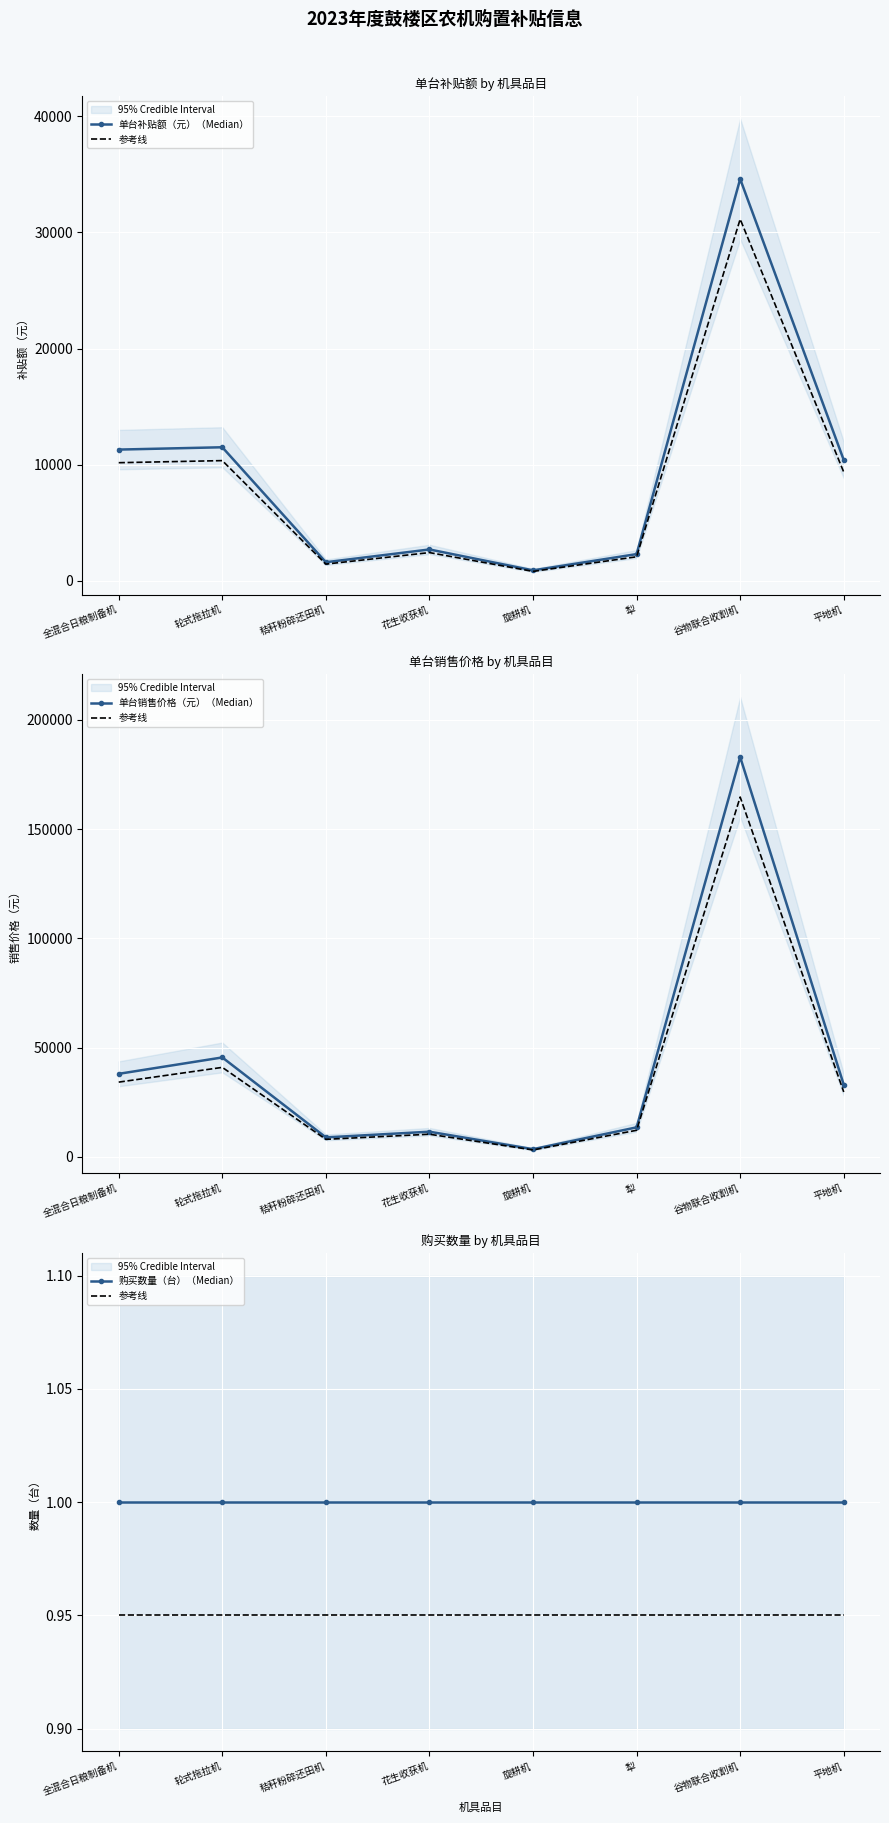

Rank the series by their maximum value, from lowest to highest.

参考线, 购买数量（台）（Median）, 单台补贴额（元）（Median）, 单台销售价格（元）（Median）